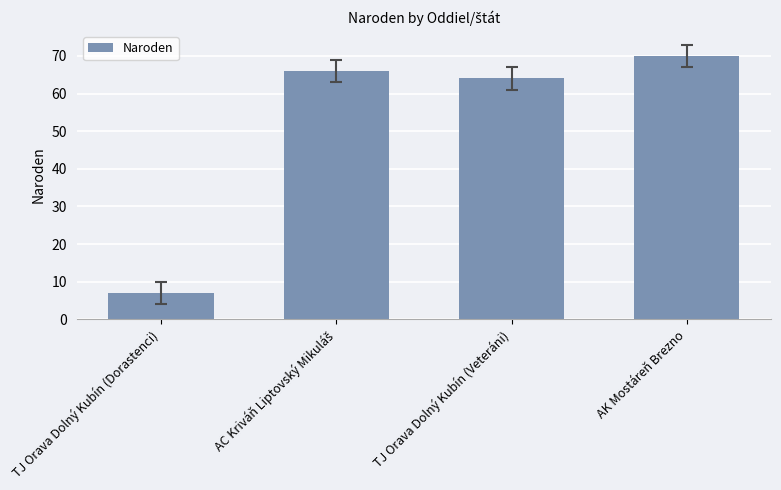

What is the value of the 3rd bar from the left?

64